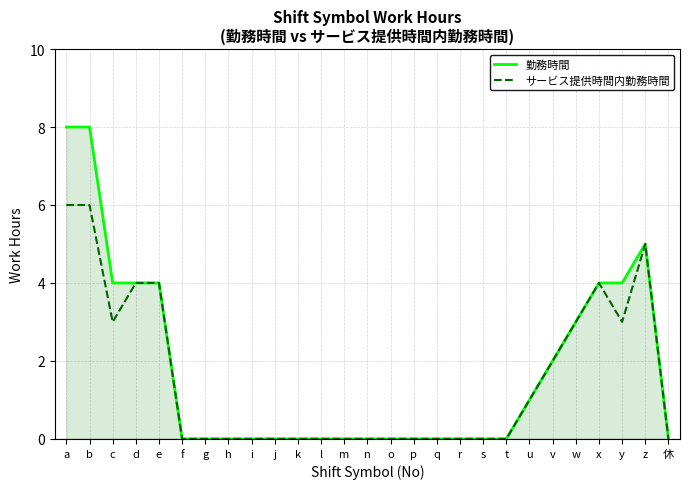

Which series has the largest range (max minus min)?

勤務時間